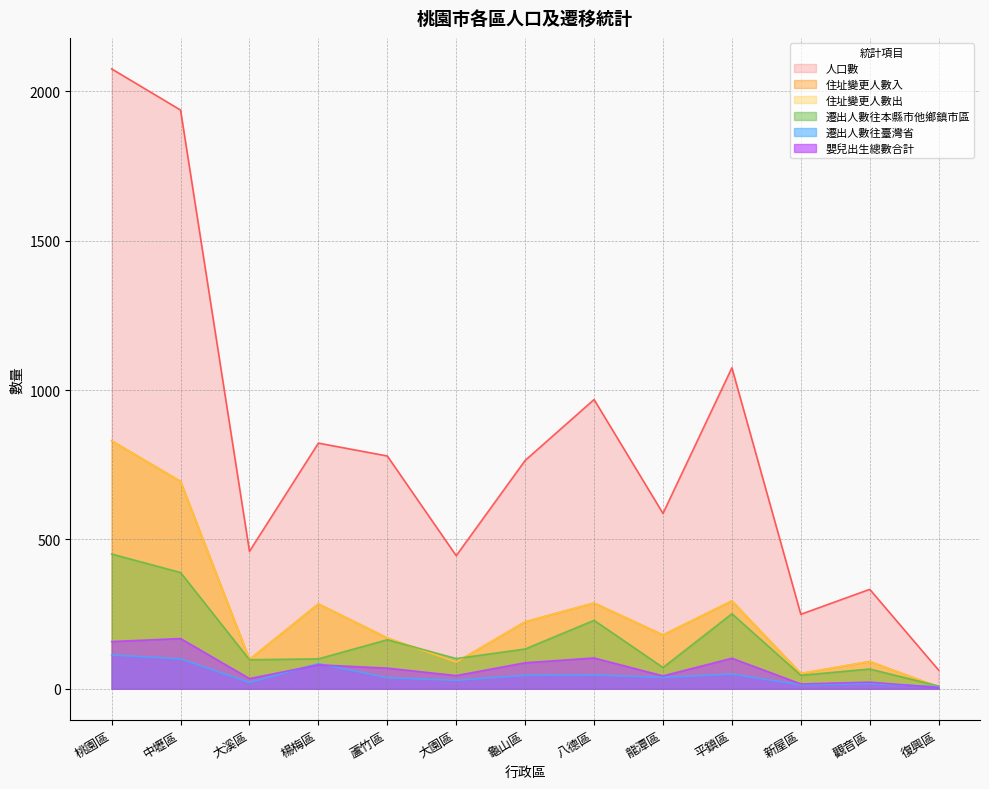

At which label does 人口數 first exceed 764?

桃園區